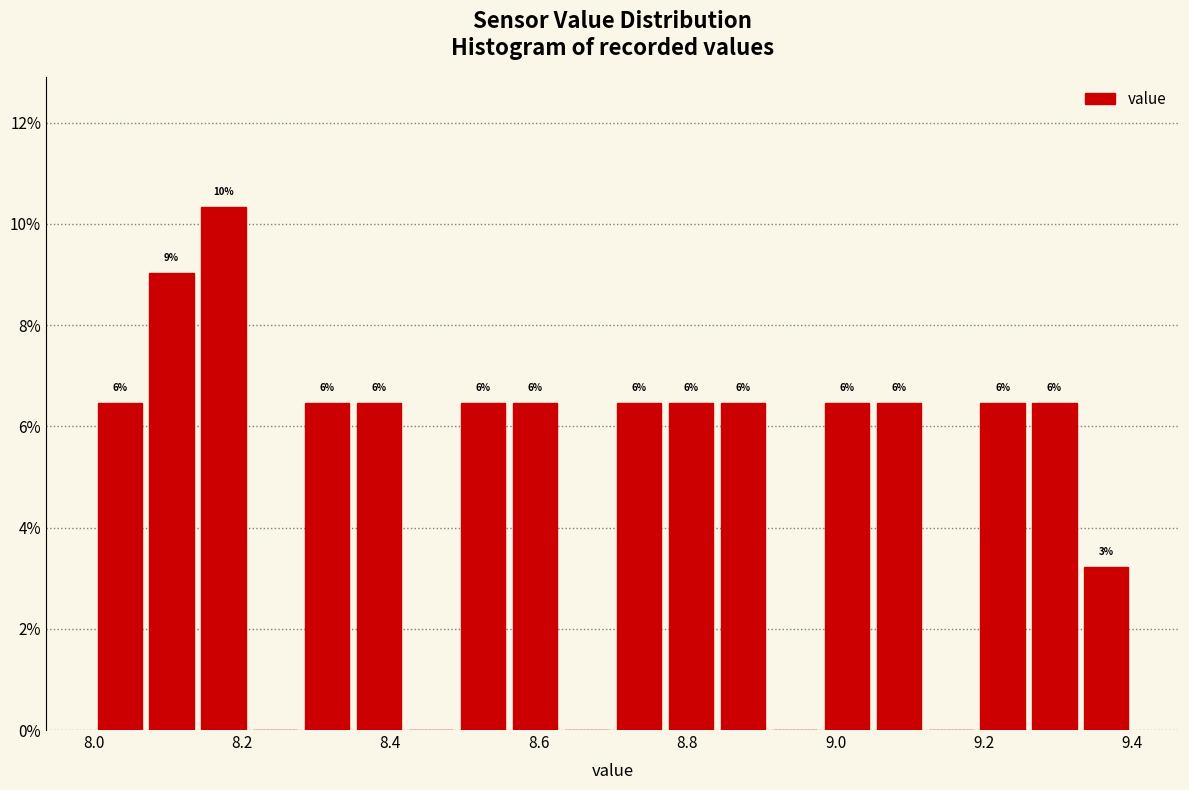

Read against the x-axis, roughly where is the centre of the tallest bar?

8.18